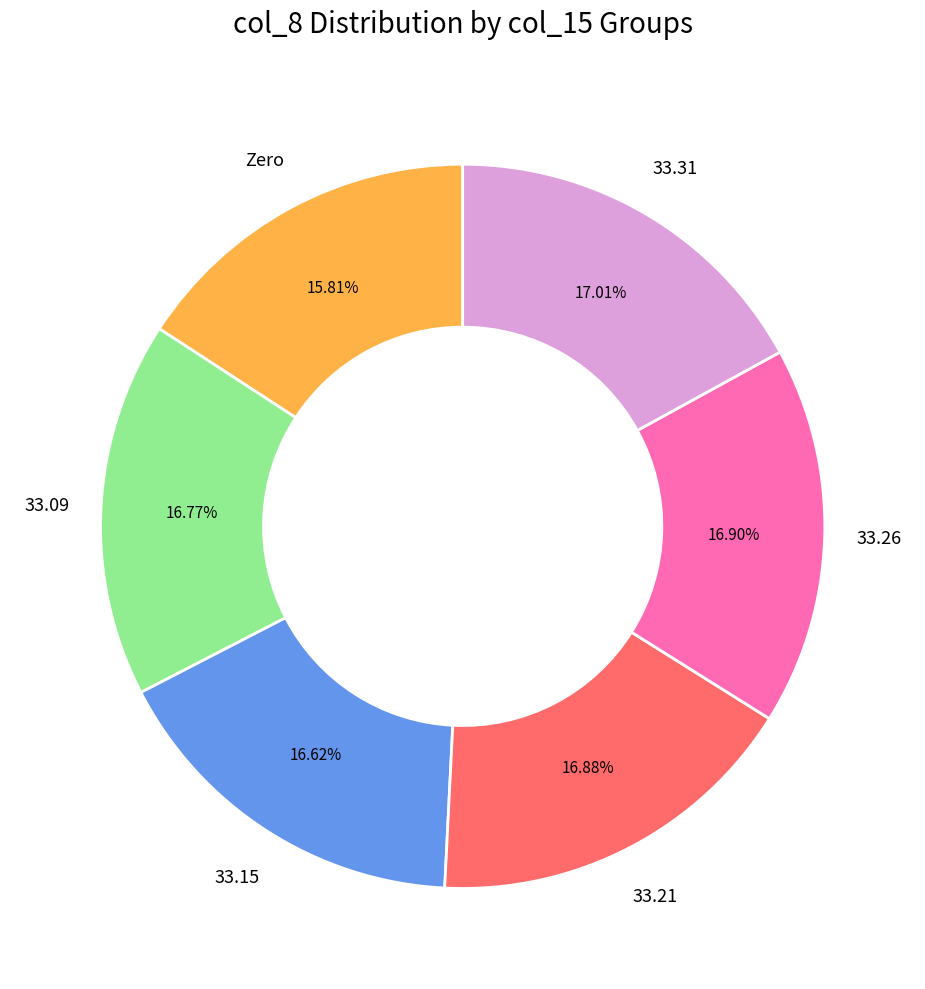

How many segments does this pie chart have?

6